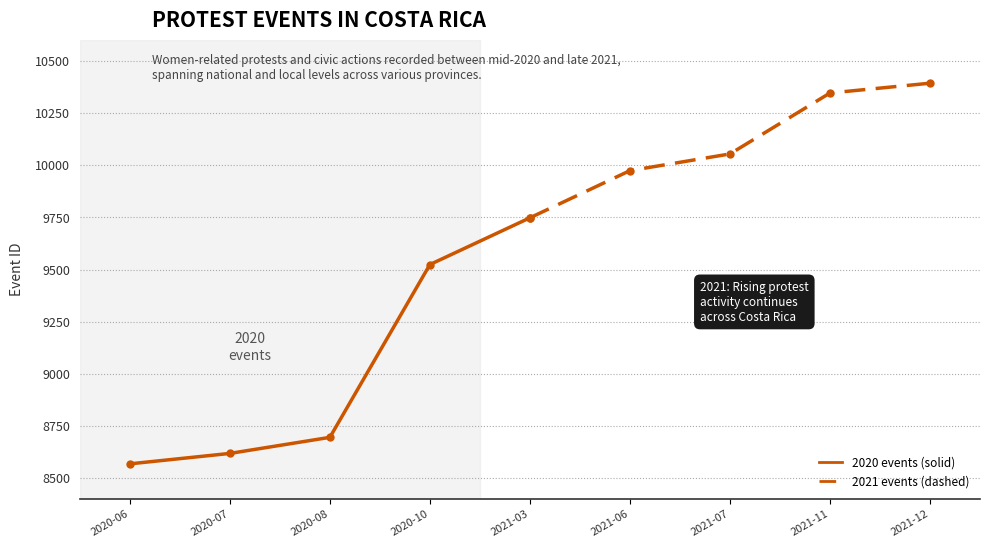

What is the greatest value displayed?

10393